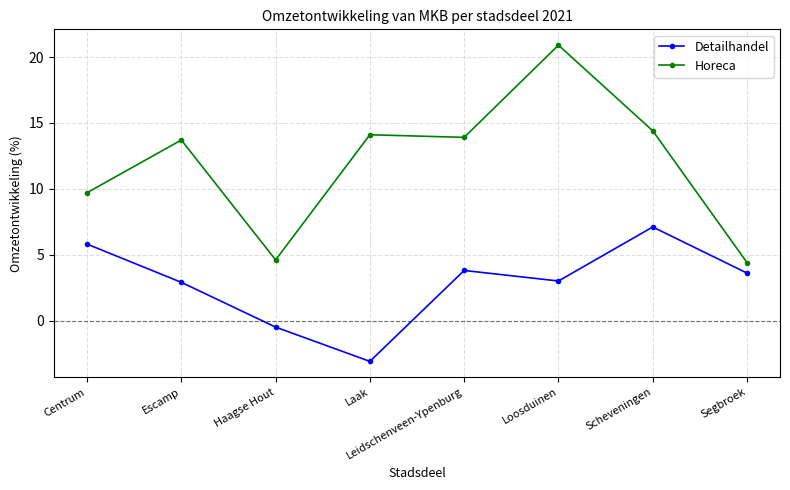

What is the label of the 3rd point from the left?

Haagse Hout